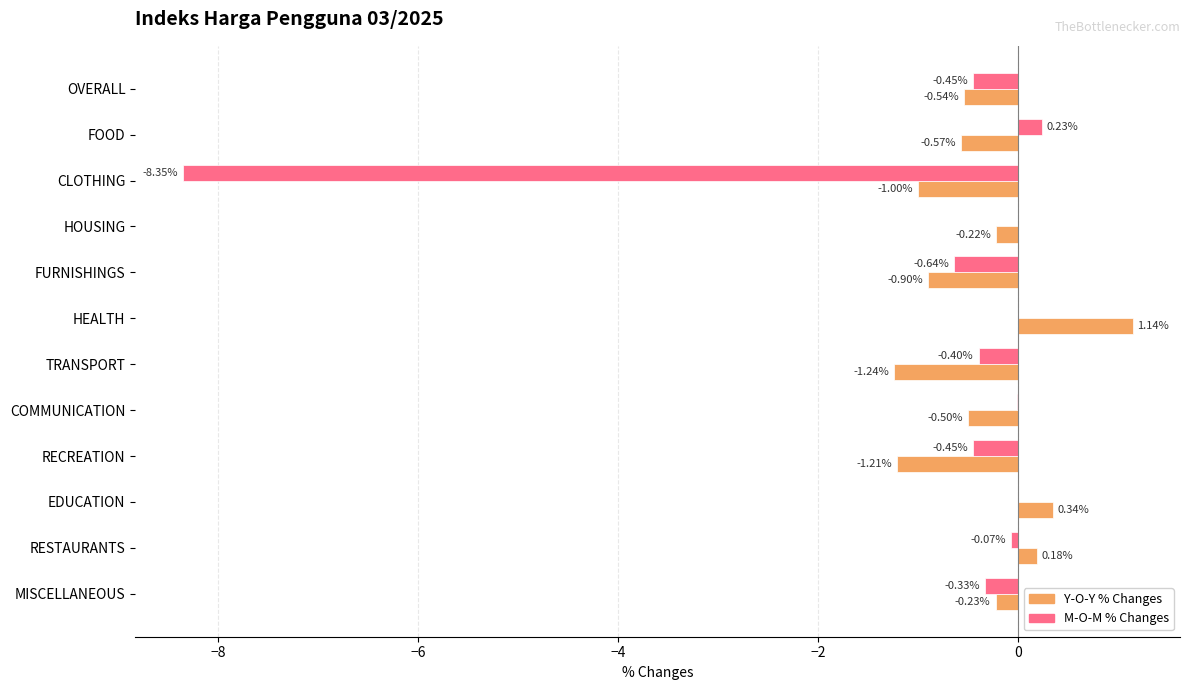

At which label is Y-O-Y % Changes closest to 0?

RESTAURANTS